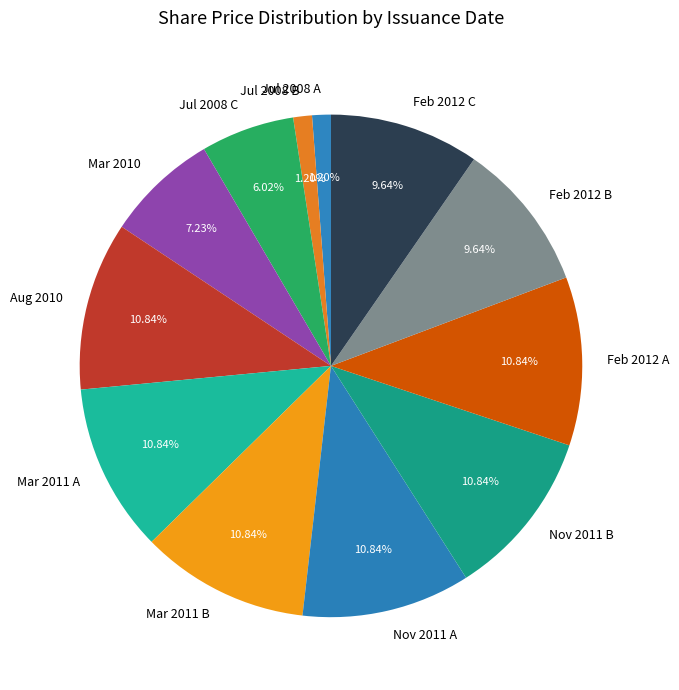

Between Jul 2008 B and Feb 2012 A, which is larger?

Feb 2012 A